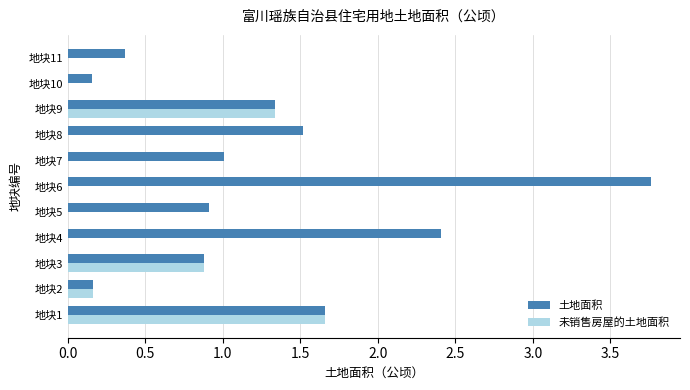

Which label corresponds to the largest value in the chart?

地块6